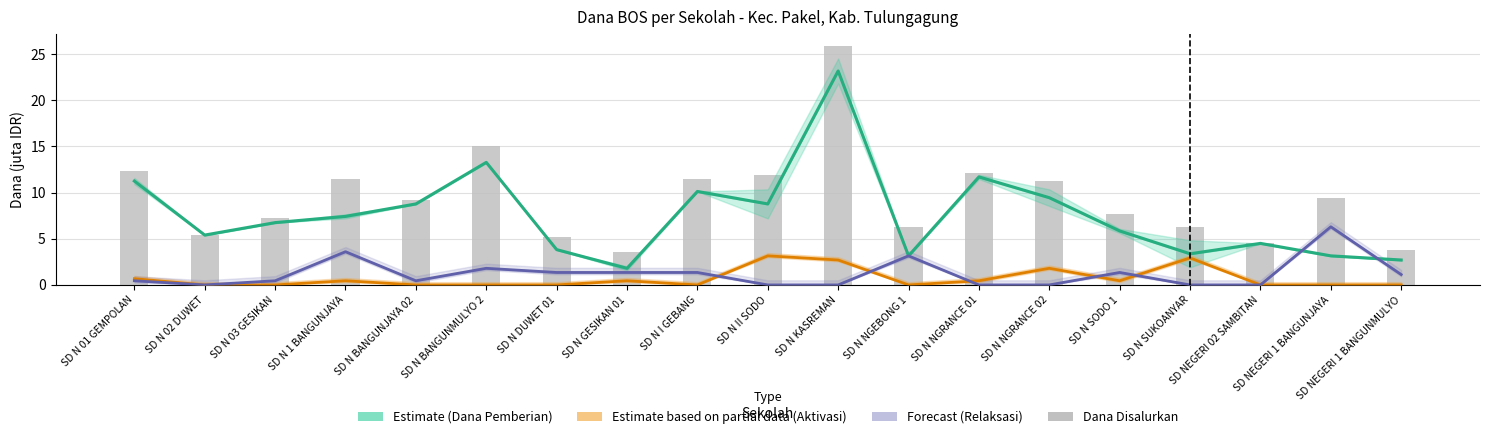

What is the total value across all series at SD N BANGUNMULYO 2?

30.1